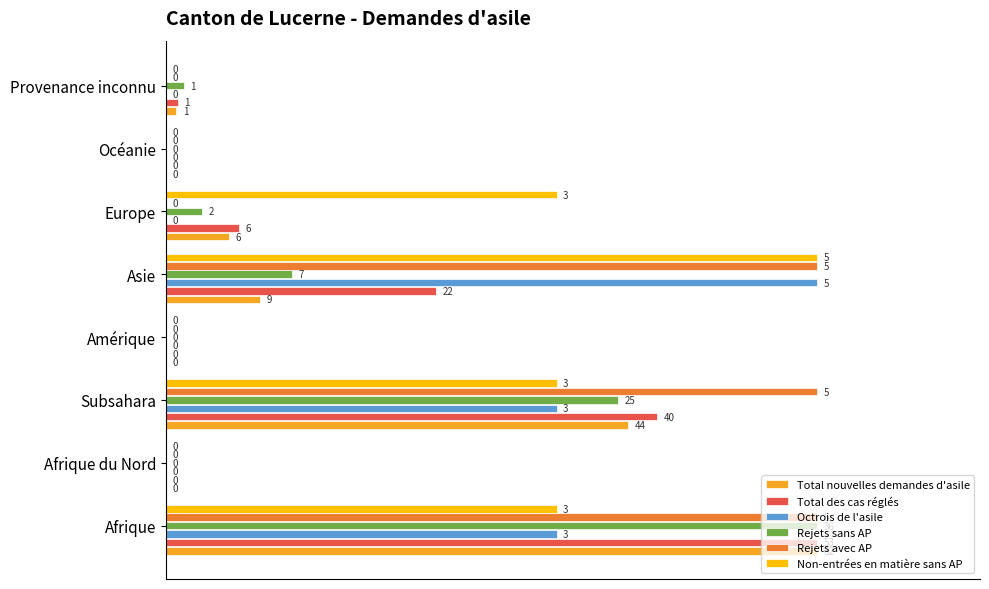

What are all the series names shown in the legend?

Total nouvelles demandes d'asile, Total des cas réglés, Octrois de l'asile, Rejets sans AP, Rejets avec AP, Non-entrées en matière sans AP